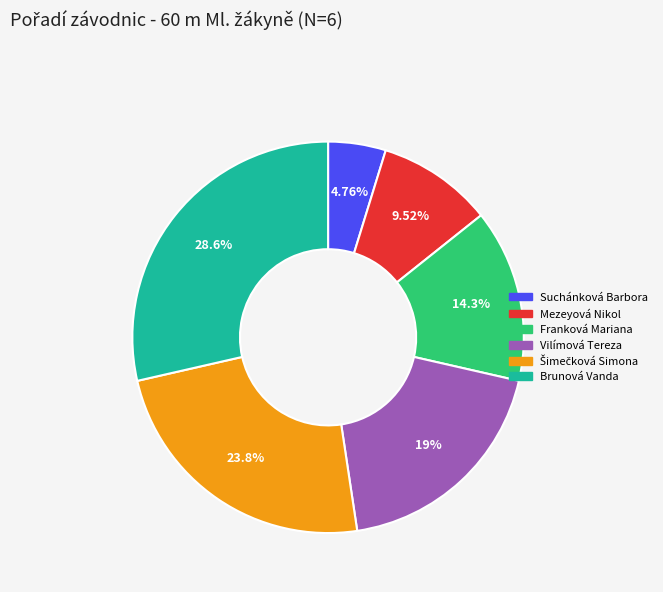

To the nearest percent, what is the combined percentage of Suchánková Barbora and Mezeyová Nikol?

14%